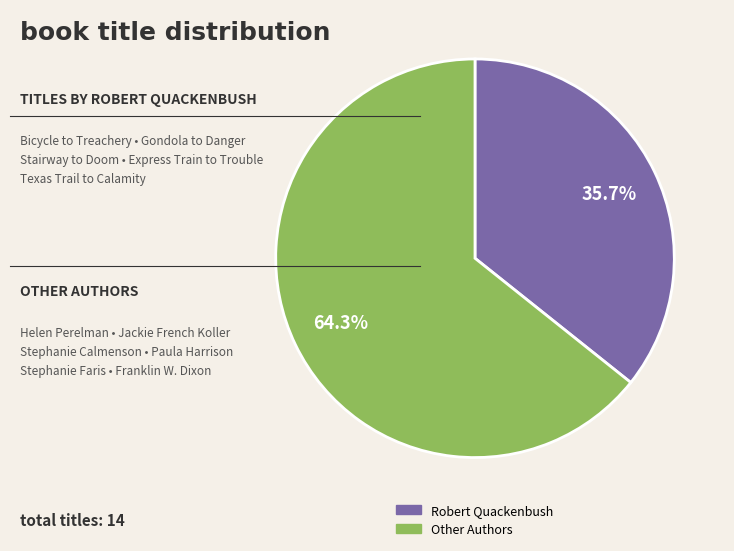

Is there any slice that represents more than half of the pie?

Yes